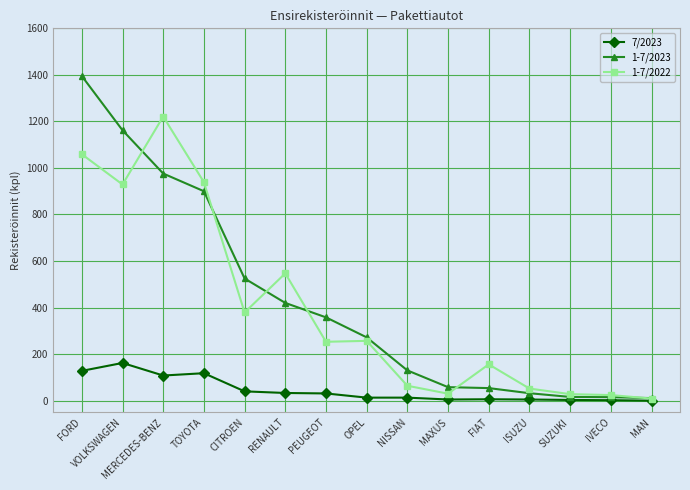

What value does the 1-7/2023 series have at ISUZU, to the nearest 10?

30